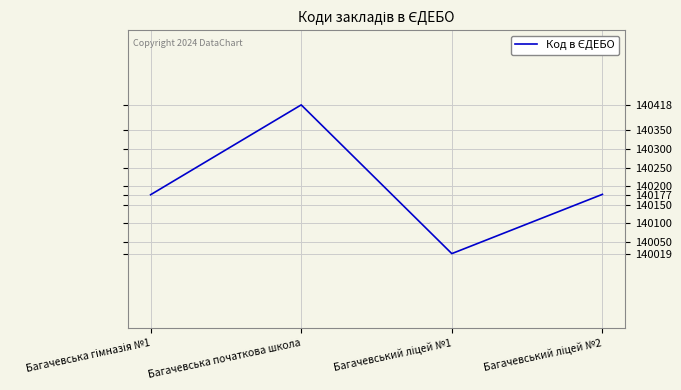

How many series are shown in this chart?

1